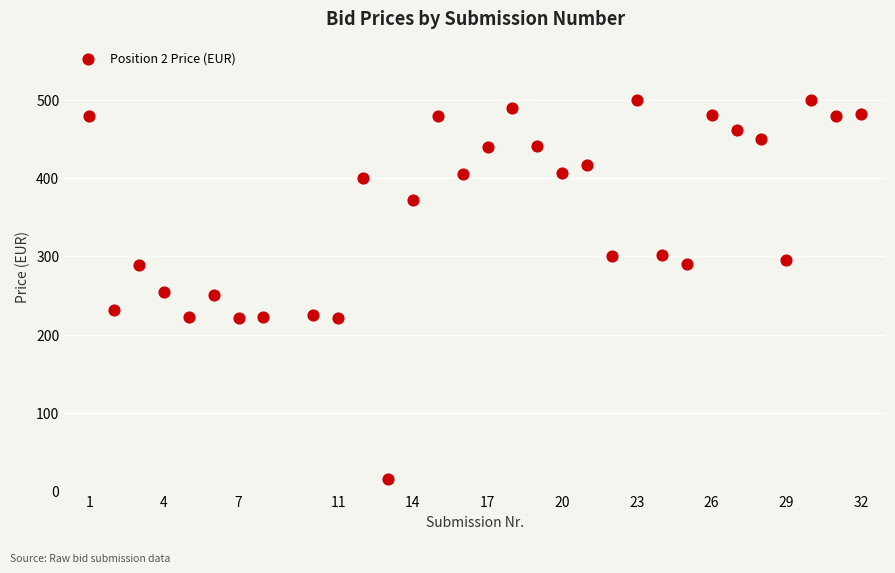

What is the range of X values (max minus min)?

31.0